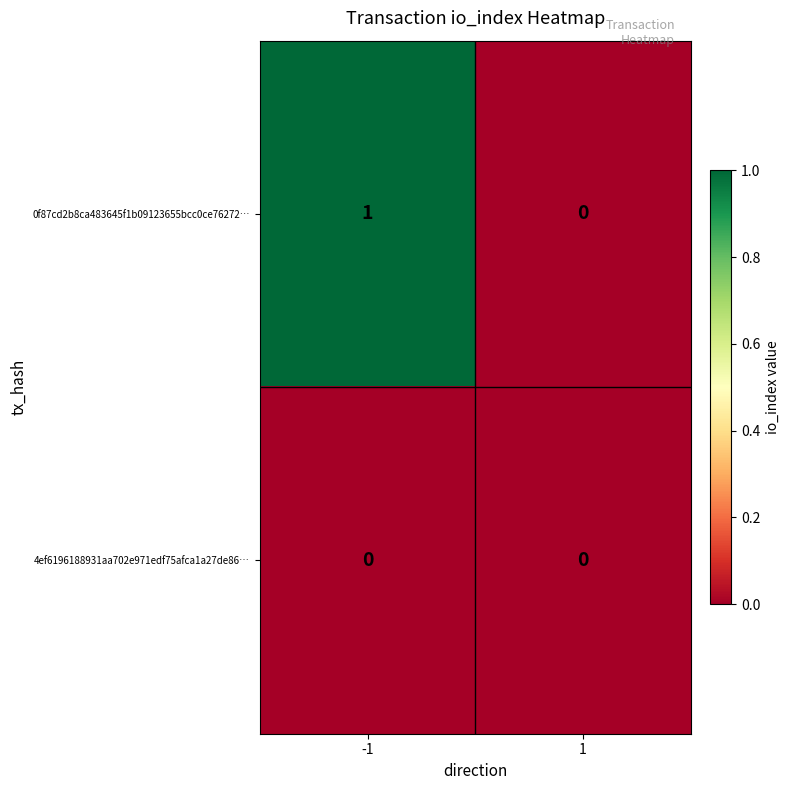

Reading right to left, transcribe all the data shown in this chart.

0f87cd2b8ca483645f1b09123655bcc0ce76272…: 0	1
4ef6196188931aa702e971edf75afca1a27de86…: 0	0